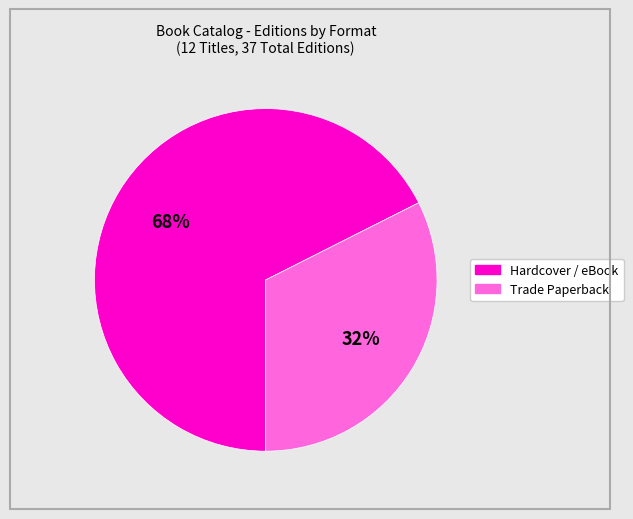

Is there a majority slice in this chart?

Yes